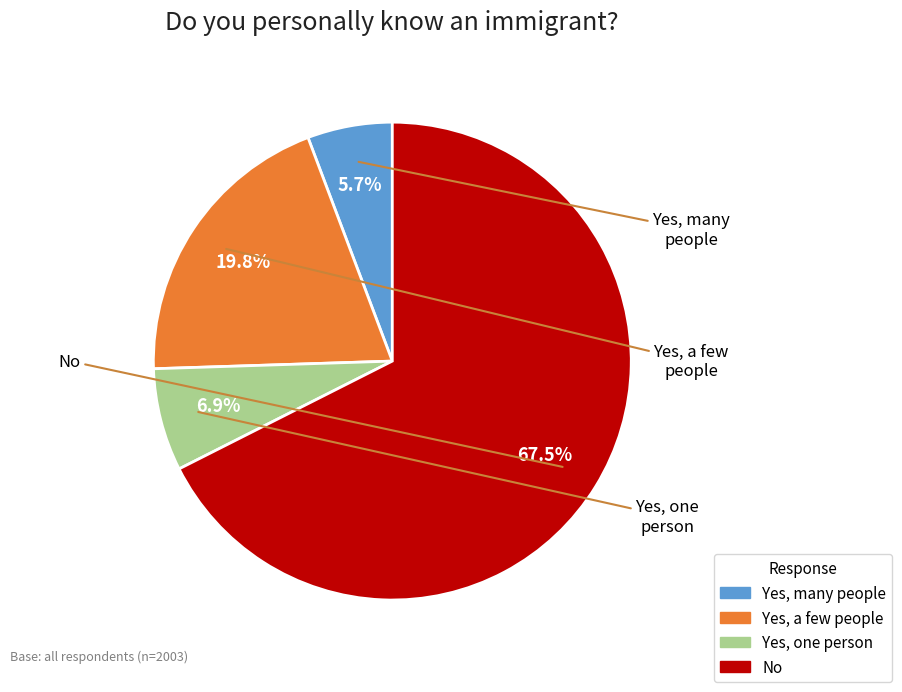

Which slice is the largest?

No